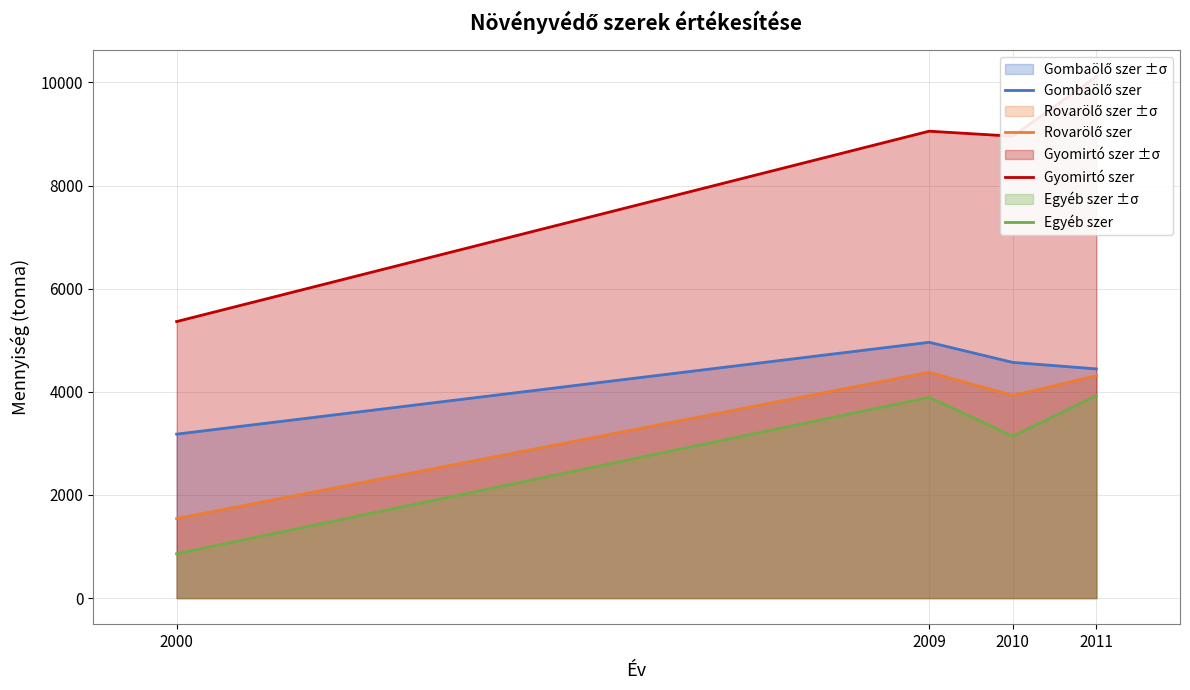

Between 2000 and 2011, which series saw the biggest shift?

Gyomirtó szer